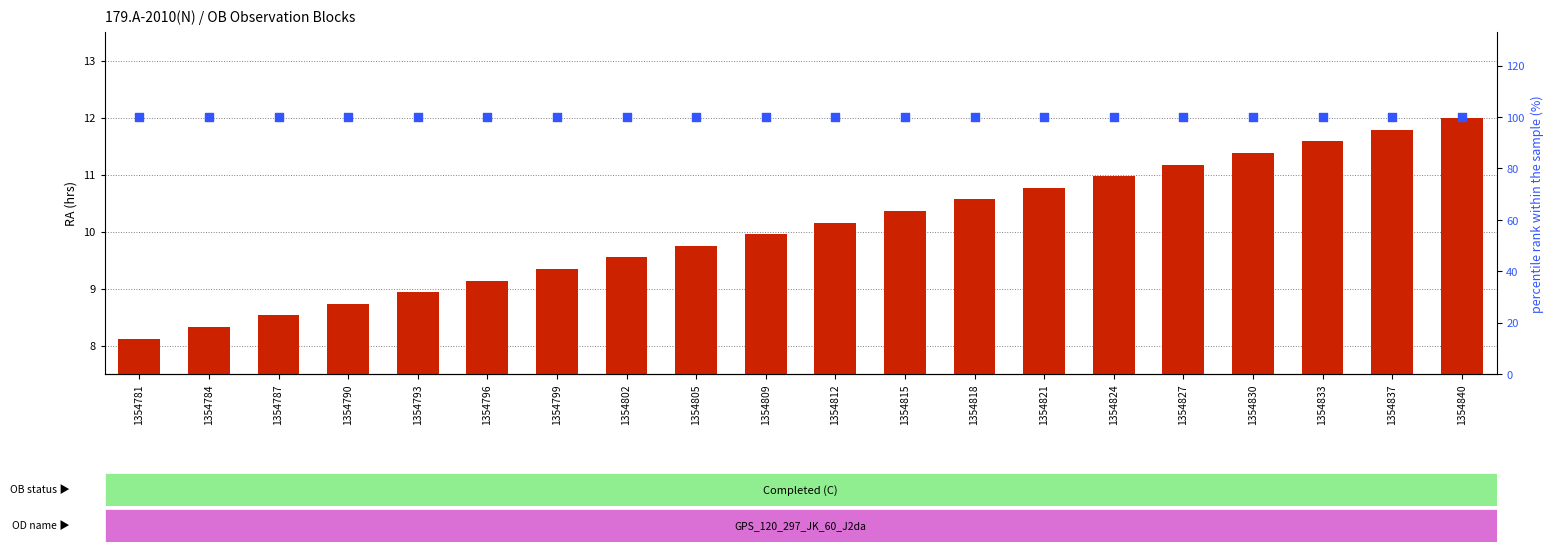

Which series reaches the maximum Y coordinate?

percentile rank within the sample